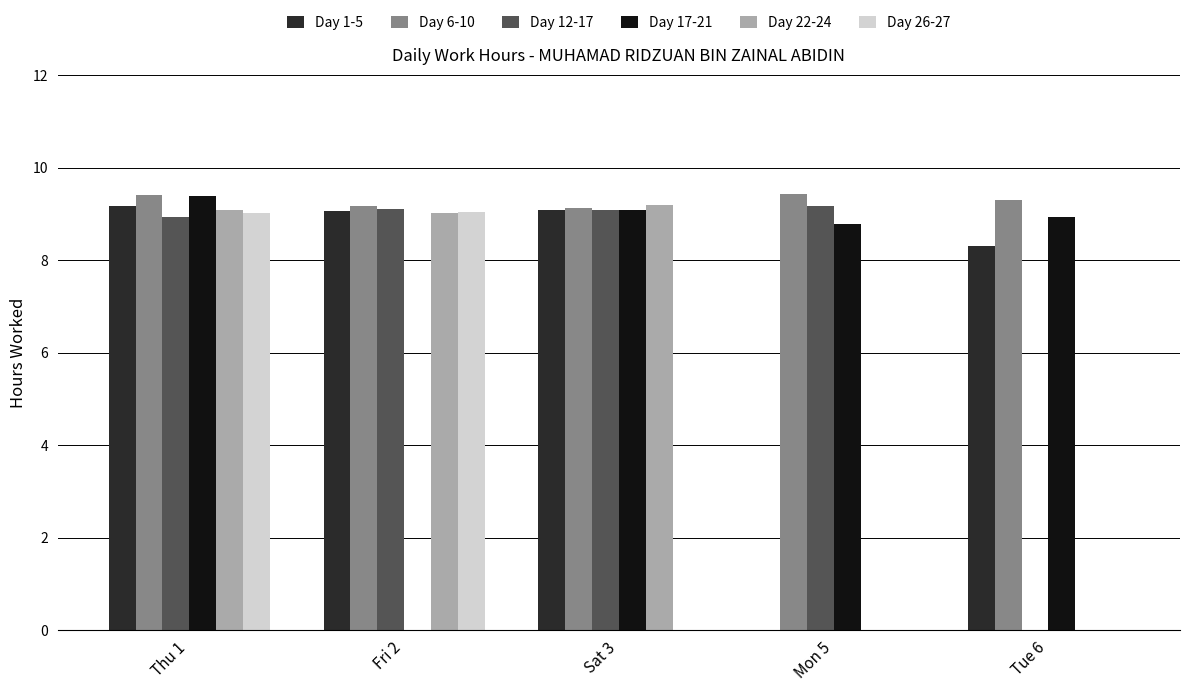

At which category is the sum across all series the highest?

Thu 1